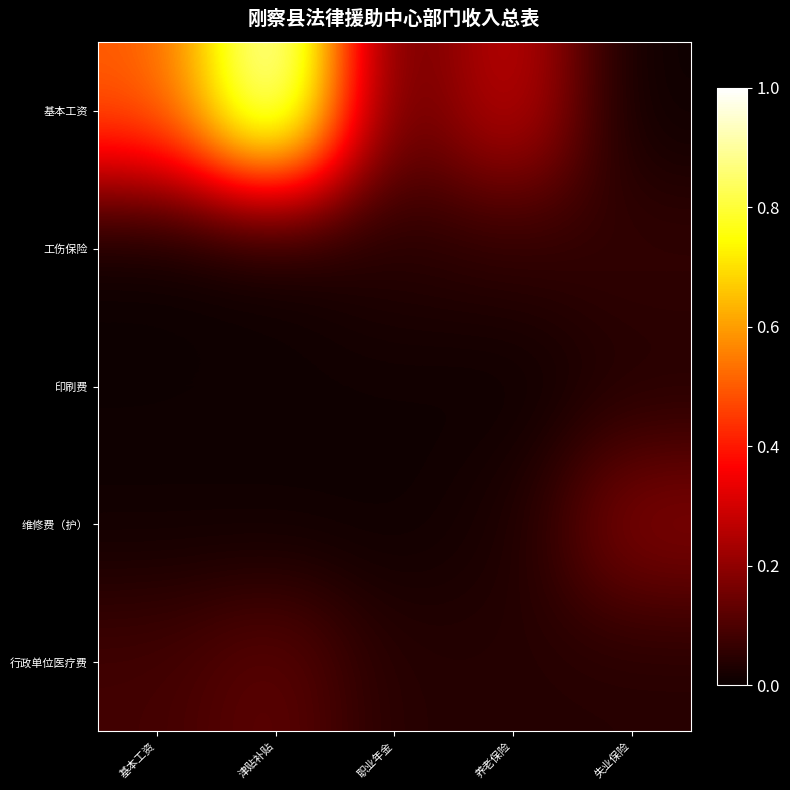

Reading left to right, extract all data points from this chart.

基本工资: 基本工资=0.5	津贴补贴=1.0	职业年金=0.1	养老保险=0.3	失业保险=0.0
工伤保险: 基本工资=0.0	津贴补贴=0.0	职业年金=0.0	养老保险=0.1	失业保险=0.1
印刷费: 基本工资=0.0	津贴补贴=0.0	职业年金=0.0	养老保险=0.0	失业保险=0.0
维修费（护）: 基本工资=0.0	津贴补贴=0.0	职业年金=0.0	养老保险=0.0	失业保险=0.2
行政单位医疗费: 基本工资=0.1	津贴补贴=0.1	职业年金=0.0	养老保险=0.0	失业保险=0.0